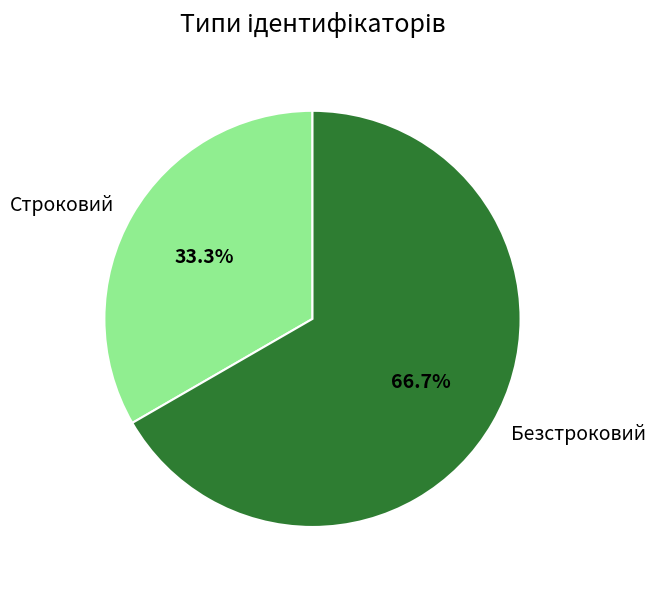

The Безстроковий slice represents 72% of the pie. True or false?

False